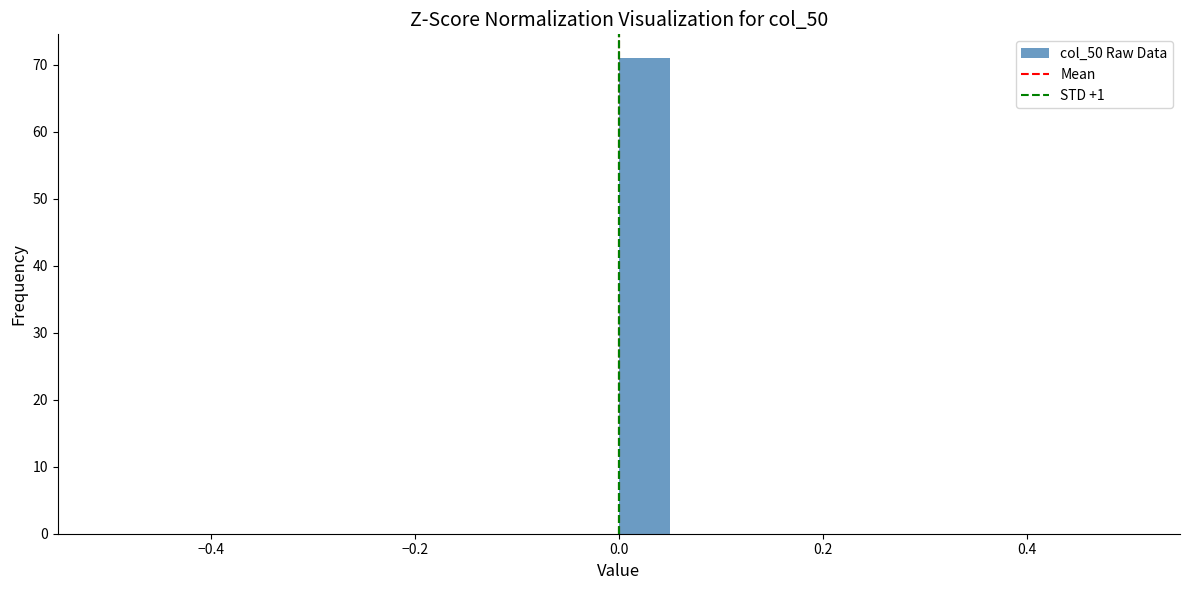

Read against the x-axis, roughly where is the centre of the tallest bar?

0.02